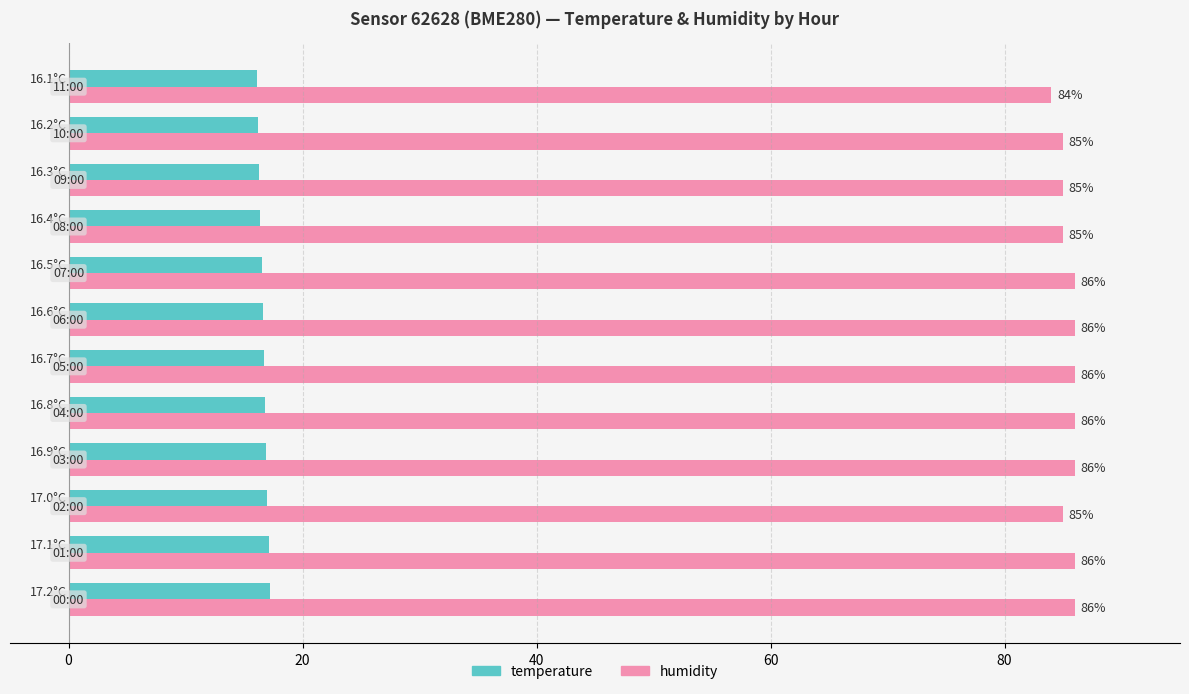

What is the difference between the maximum and second lowest values in the temperature series?

1.0